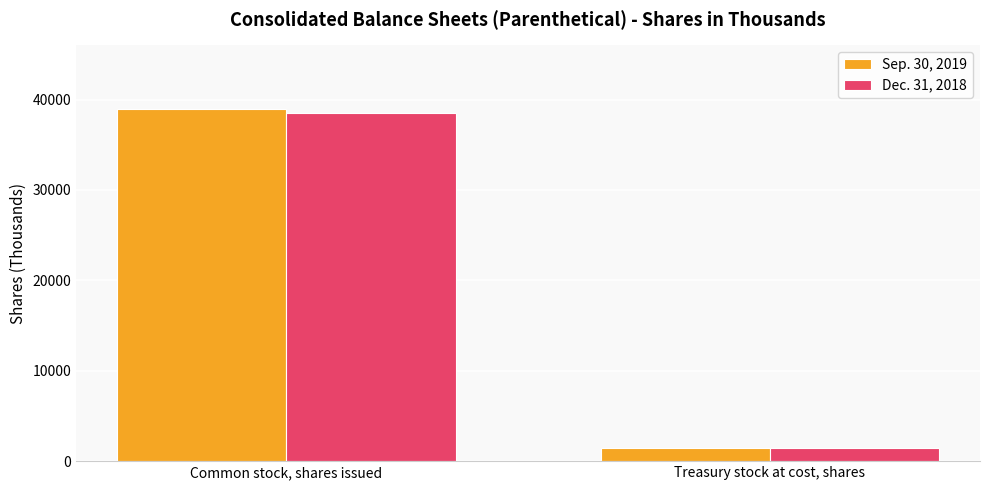

What is the difference between the highest and lowest values at Common stock, shares issued?

525